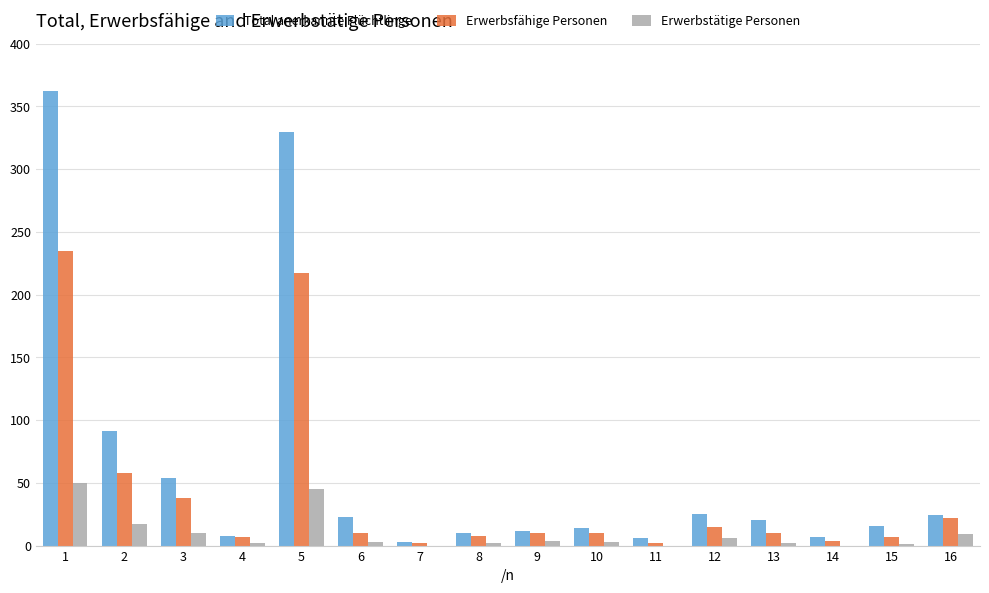

Which category has the highest value across all series?

1